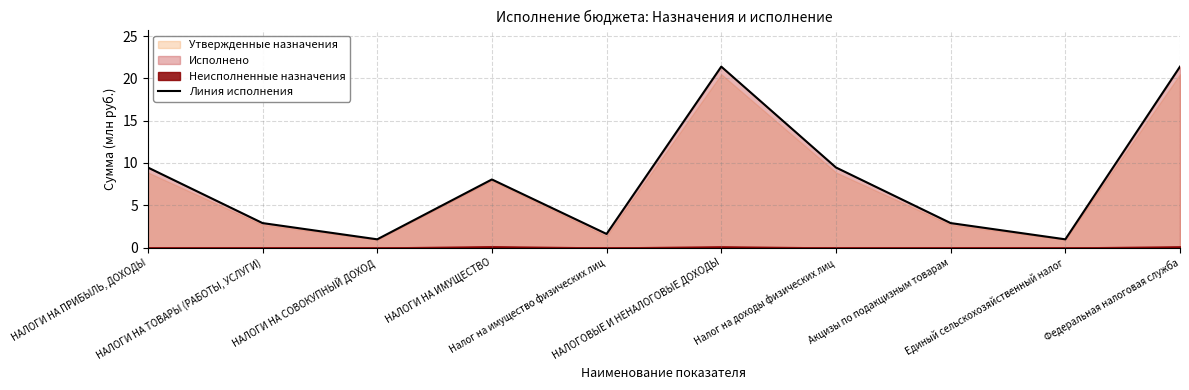

The chart shows a value of 2.9 at Акцизы по подакцизным товарам. True or false?

True